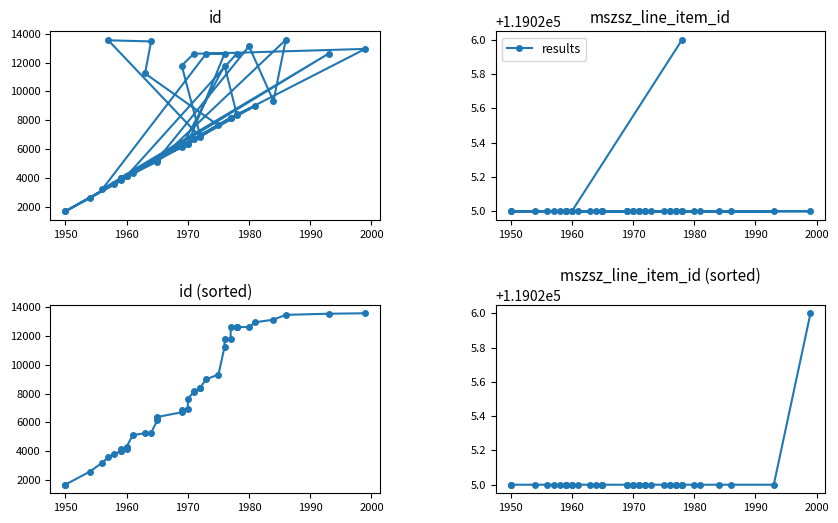

Count the number of values greater than 119025.

1